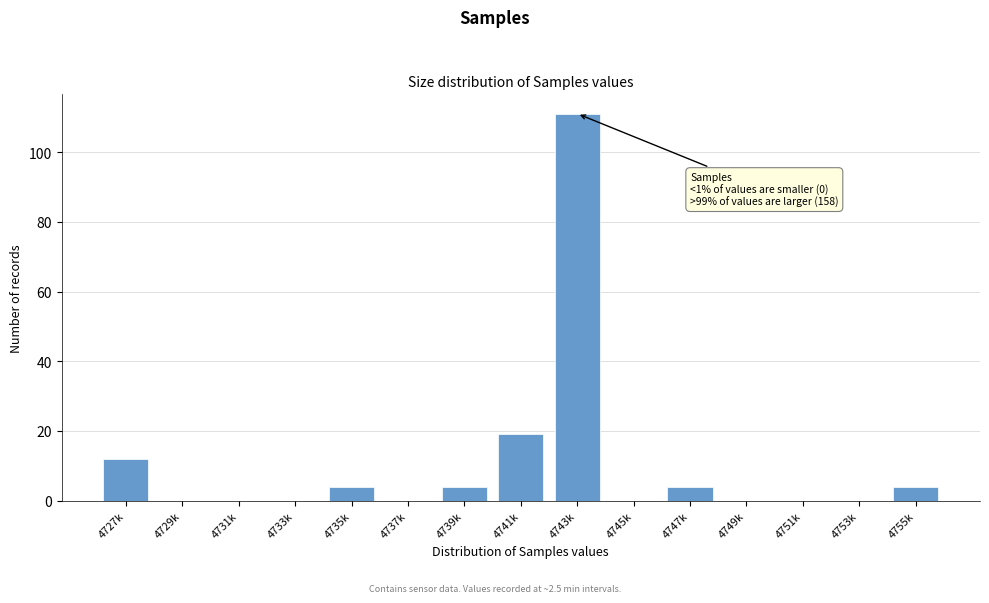

Reading left to right, extract all data points from this chart.

4727k=12	4729k=0	4731k=0	4733k=0	4735k=4	4737k=0	4739k=4	4741k=19	4743k=111	4745k=0	4747k=4	4749k=0	4751k=0	4753k=0	4755k=4